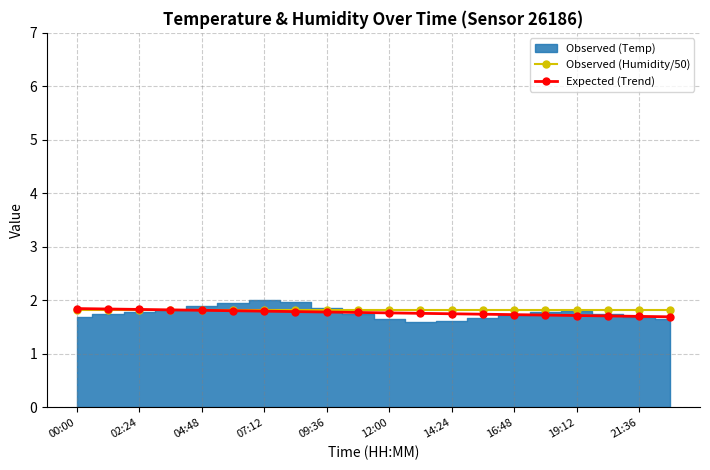

What is the lowest value of the Expected (Trend) series?

1.7